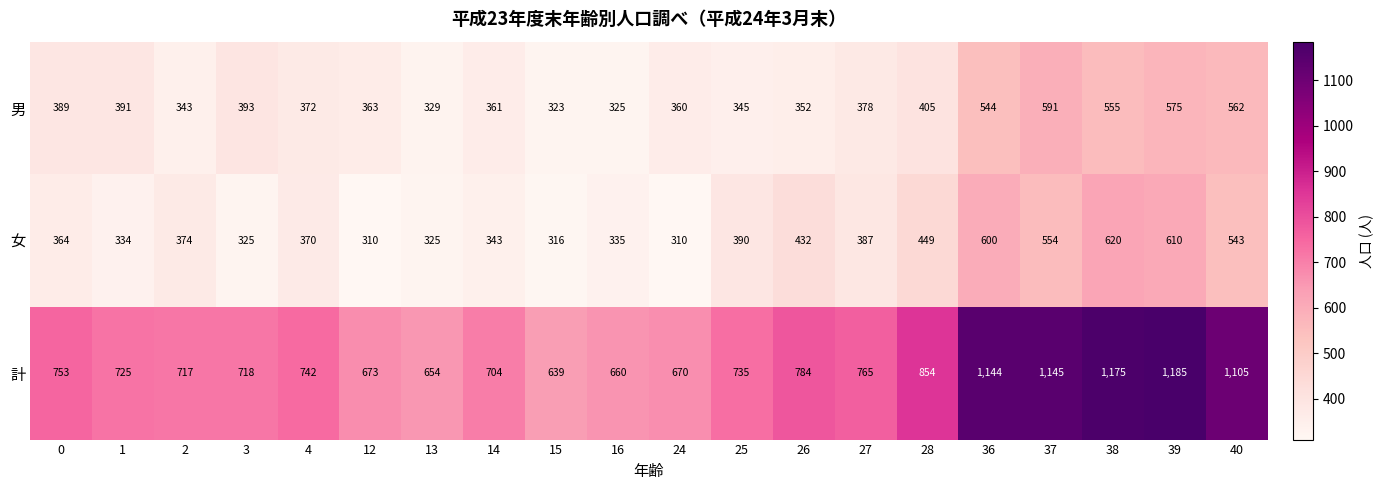

What is the approximate value of 計 at 4, to the nearest 10?

740